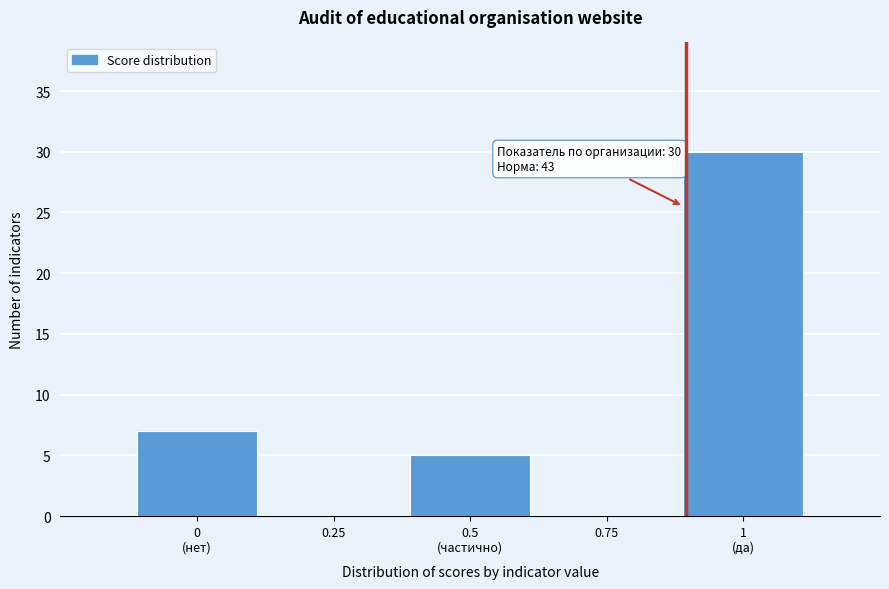

Is it true that the value at 0.25 is 0?

True